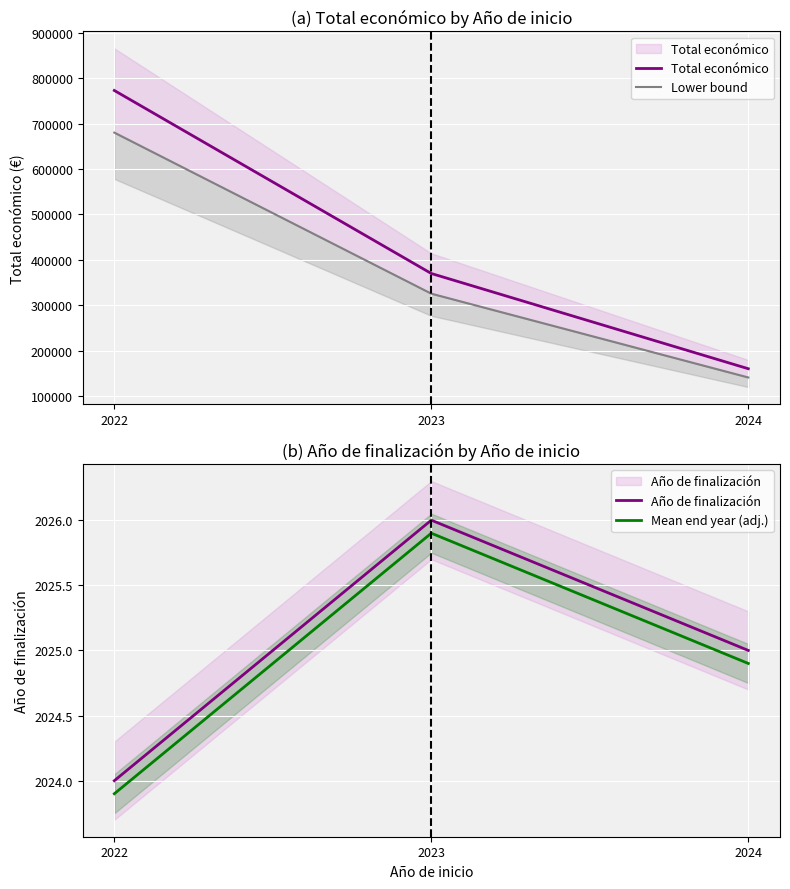

At how many categories does at least one series exceed 532779?

1